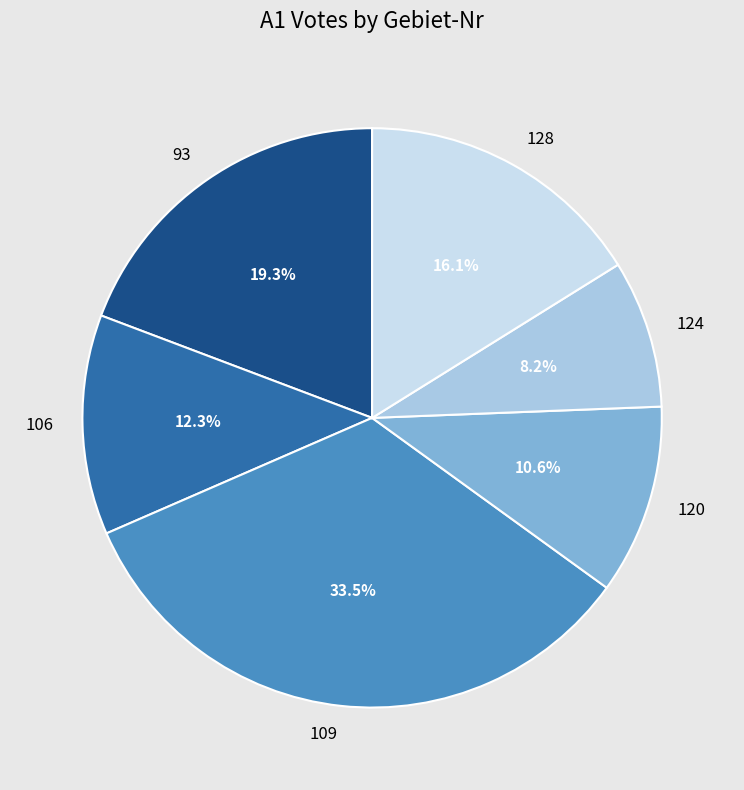

Does any single category account for the majority?

No